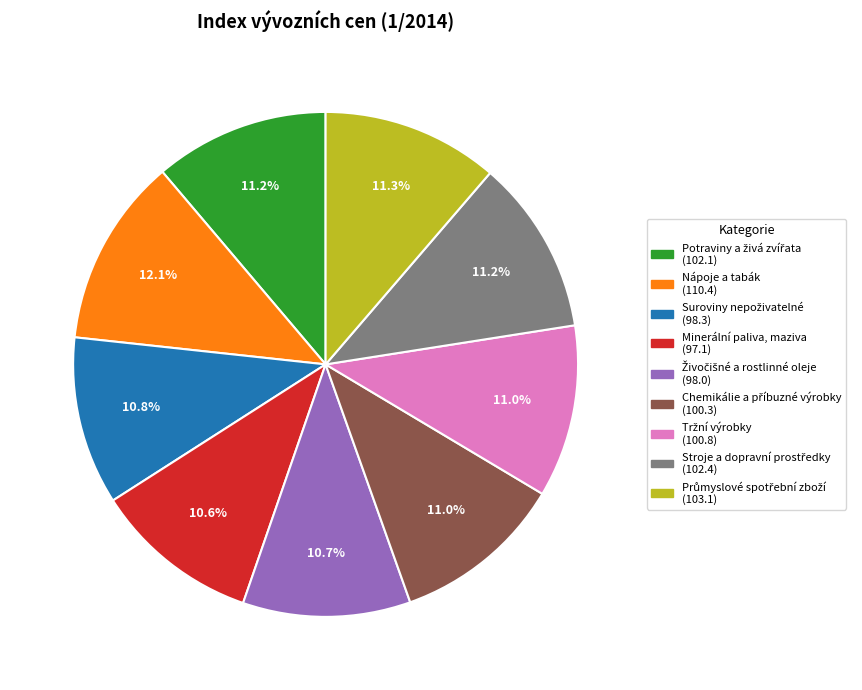

Which has a higher value, Minerální paliva, maziva or Nápoje a tabák?

Nápoje a tabák